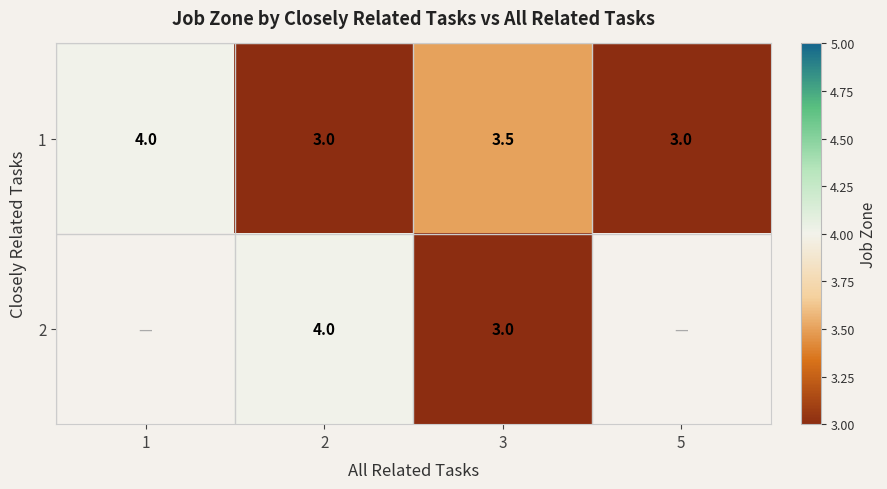

What is the spread (max minus min) of values at 2?

1.0